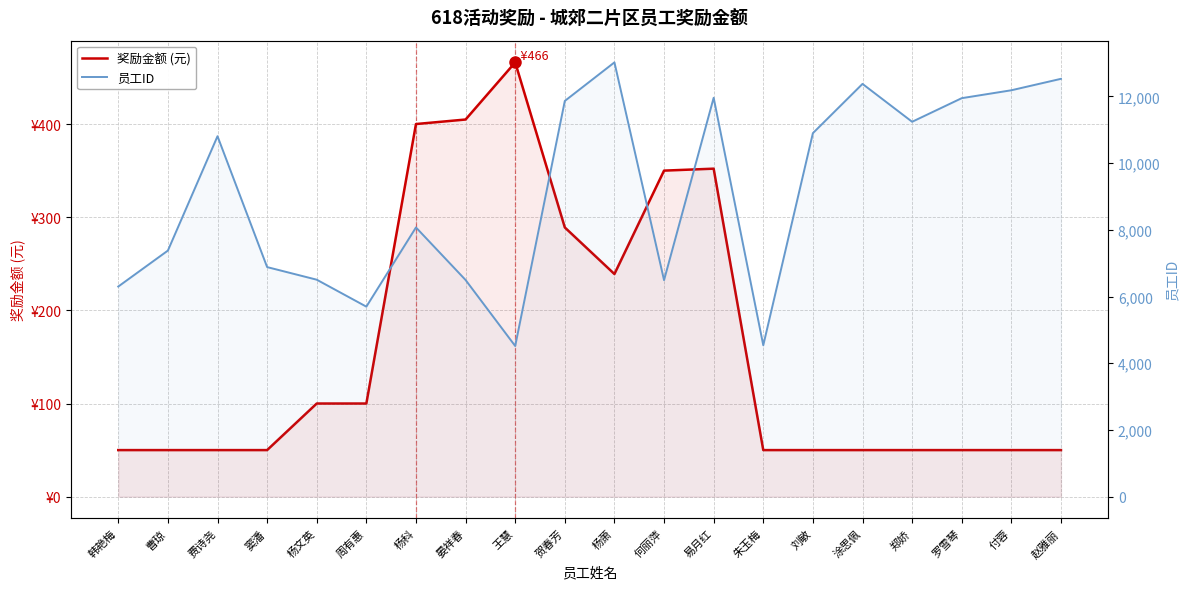

Rank the series by their average value, from lowest to highest.

奖励金额 (元), 员工ID